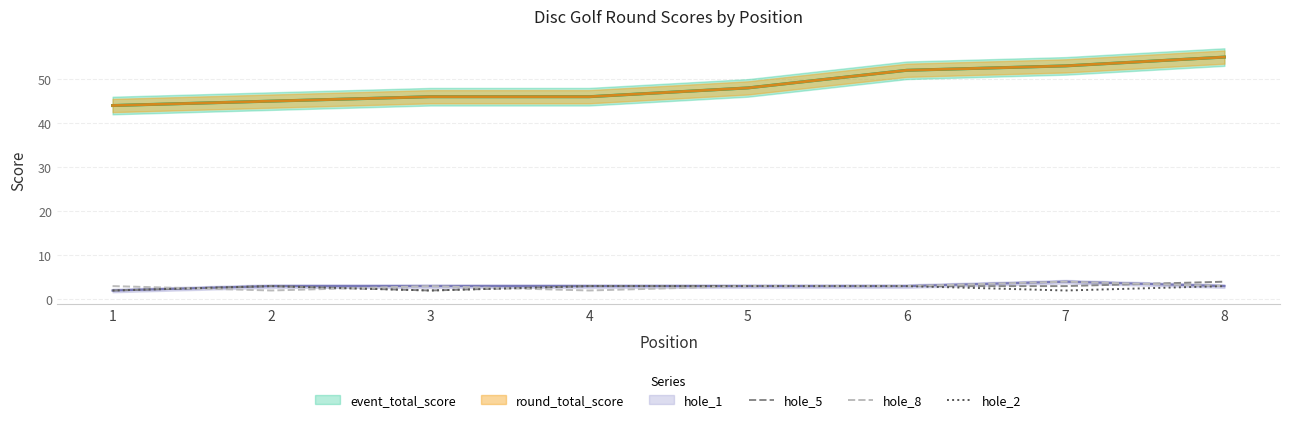

Between 4 and 6, which series saw the biggest shift?

hole_8